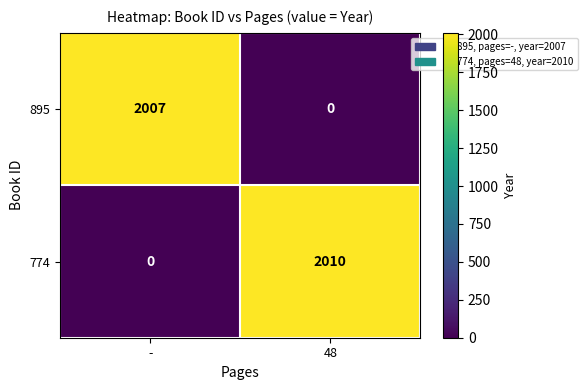

Count the number of categories in the chart.

2